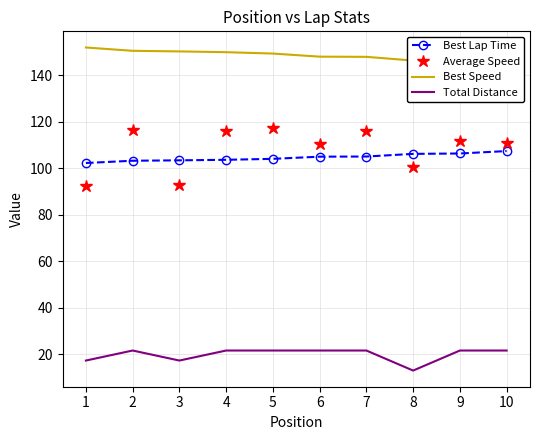

At which label does Best Speed reach its peak?

1